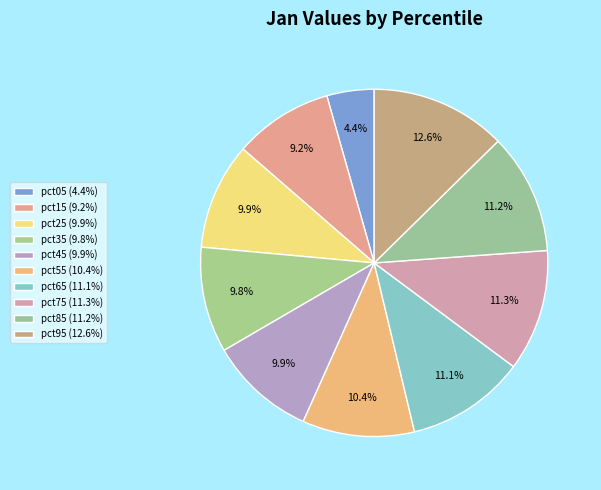

To the nearest percent, what is the average slice percentage?

10%